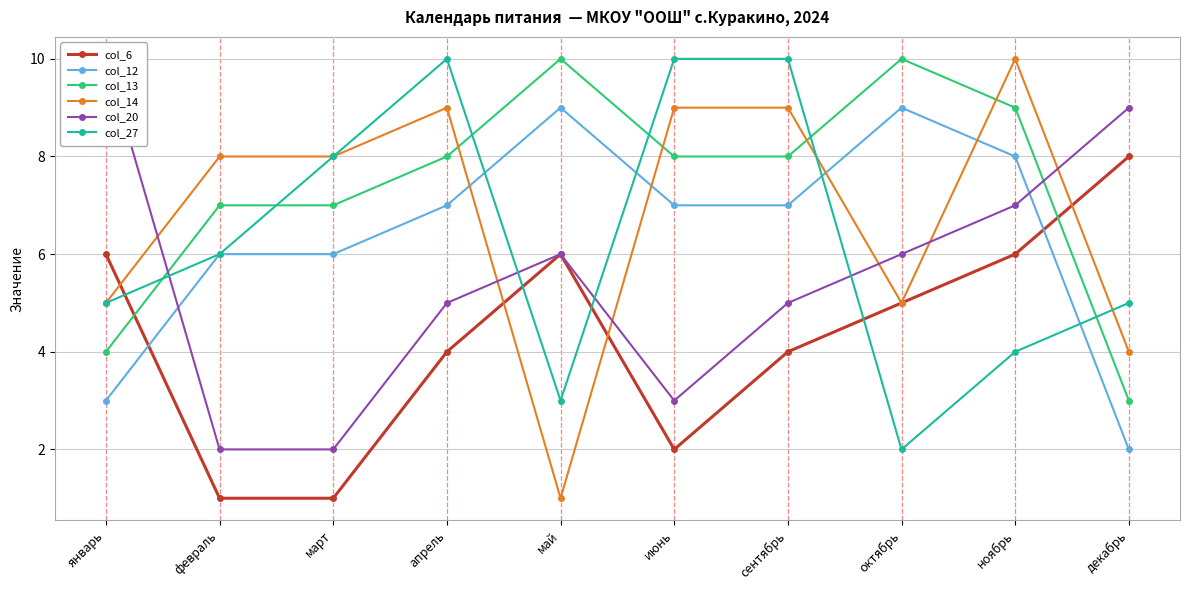

Which series has the largest total across all categories?

col_13